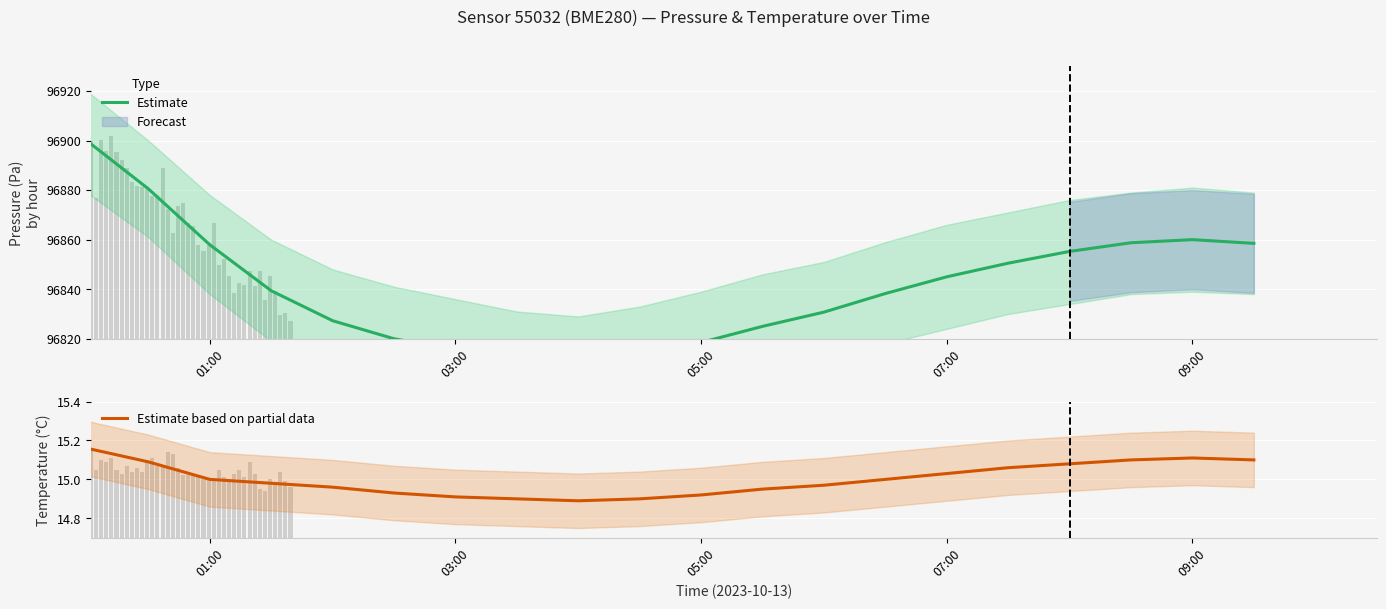

Count the number of data series in this chart.

2